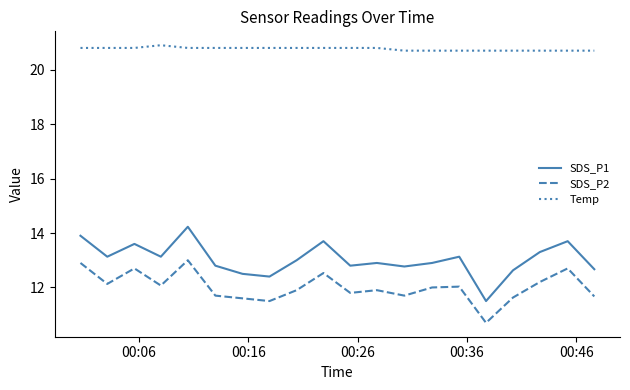

True or false: Temp and SDS_P1 intersect in this chart.

False